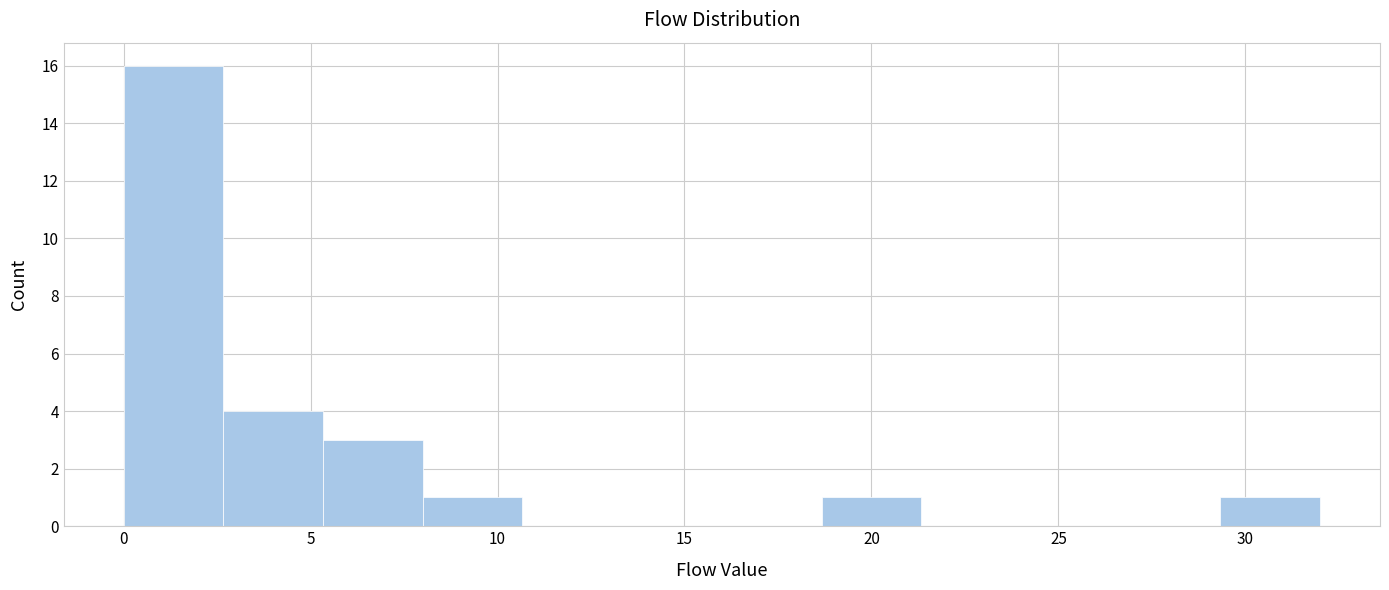

What is the height of the bar covering 0.0 to 2.5 on the x-axis? Neither the bar edges nor the heights are printed on the chart, so give them approximately, as read against the axes.

16